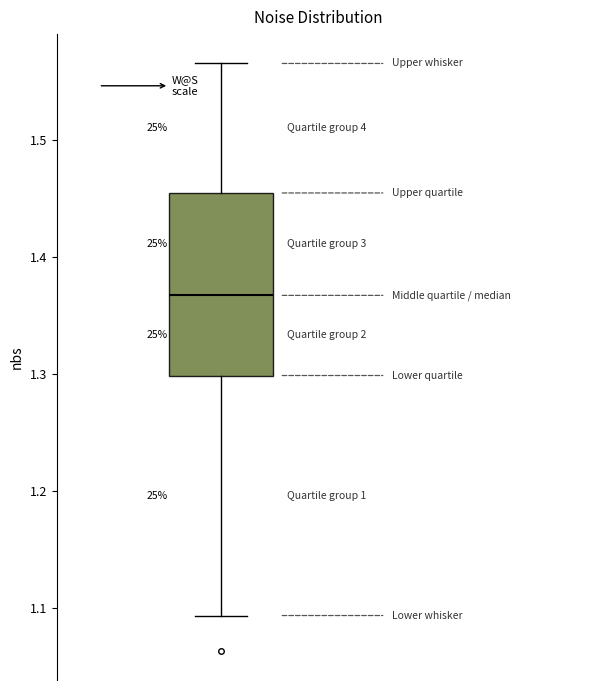

Where does the lower whisker of the box end on the y-axis? The values are not printed on the chart, so give them approximately, as read against the axis.

1.09